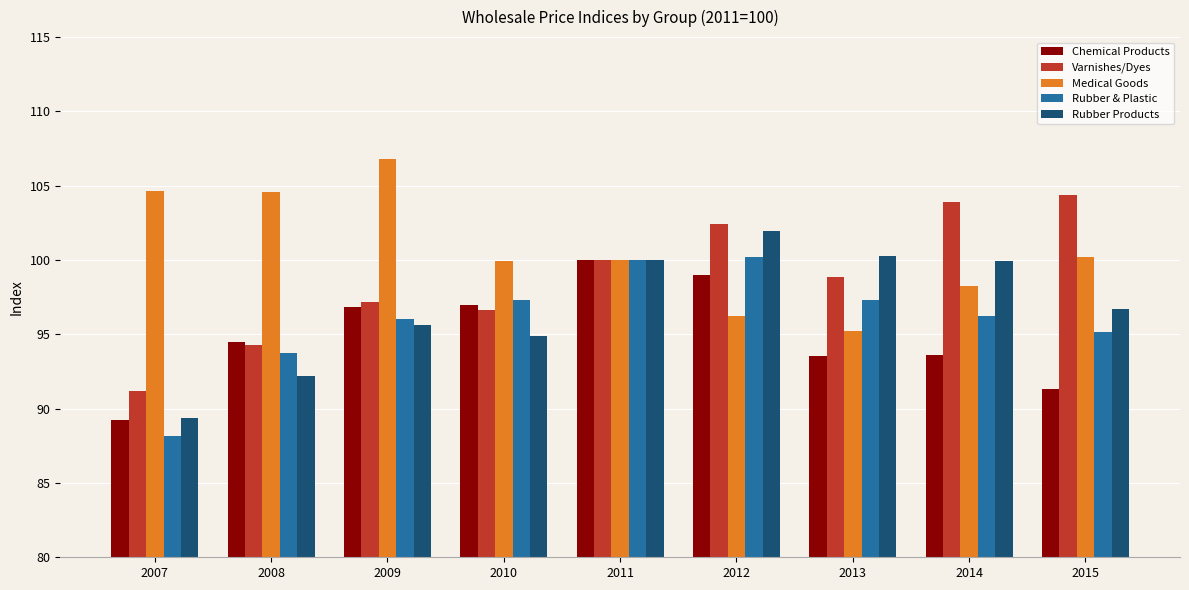

Does the chart contain any negative values?

No